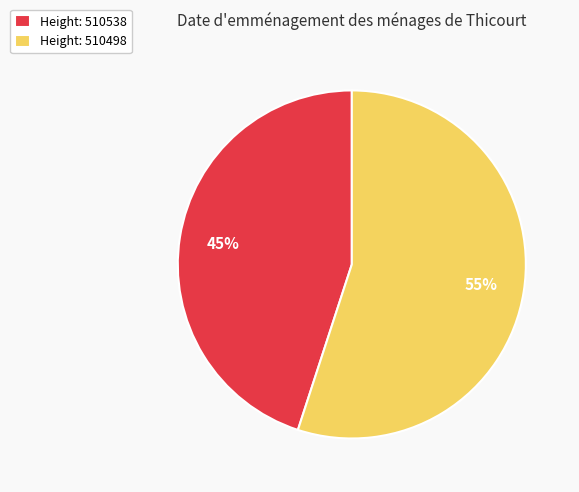

What is the smallest slice in the pie chart?

Height: 510538